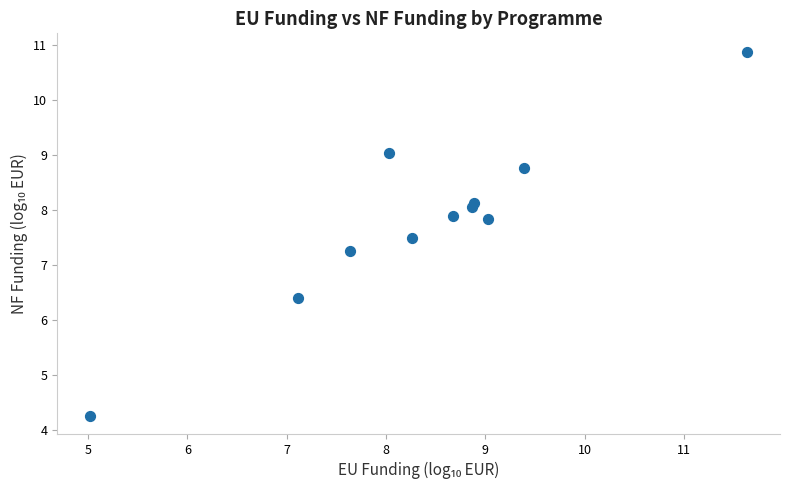

What is the average Y value?

7.8